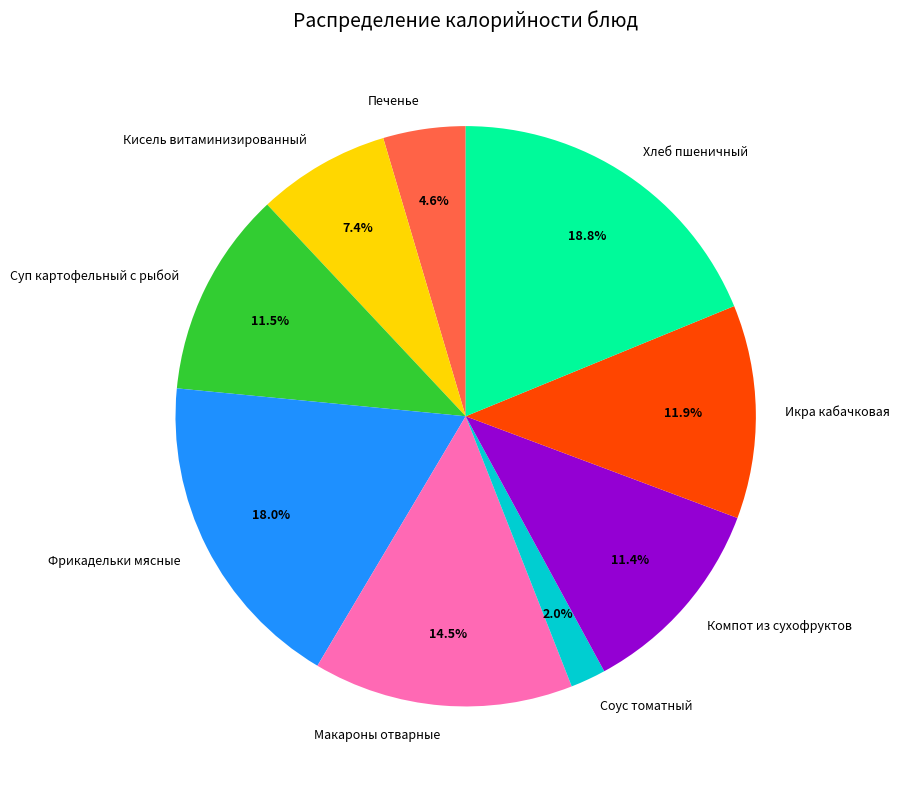

What is the smallest slice in the pie chart?

Соус томатный